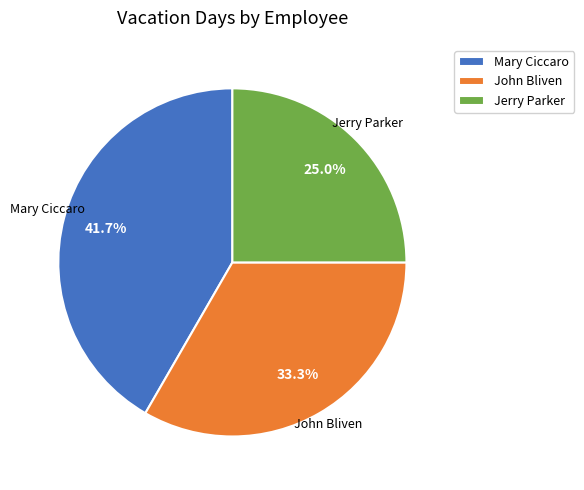

Approximately how many times larger is the value at Jerry Parker compared to Mary Ciccaro?

0.6